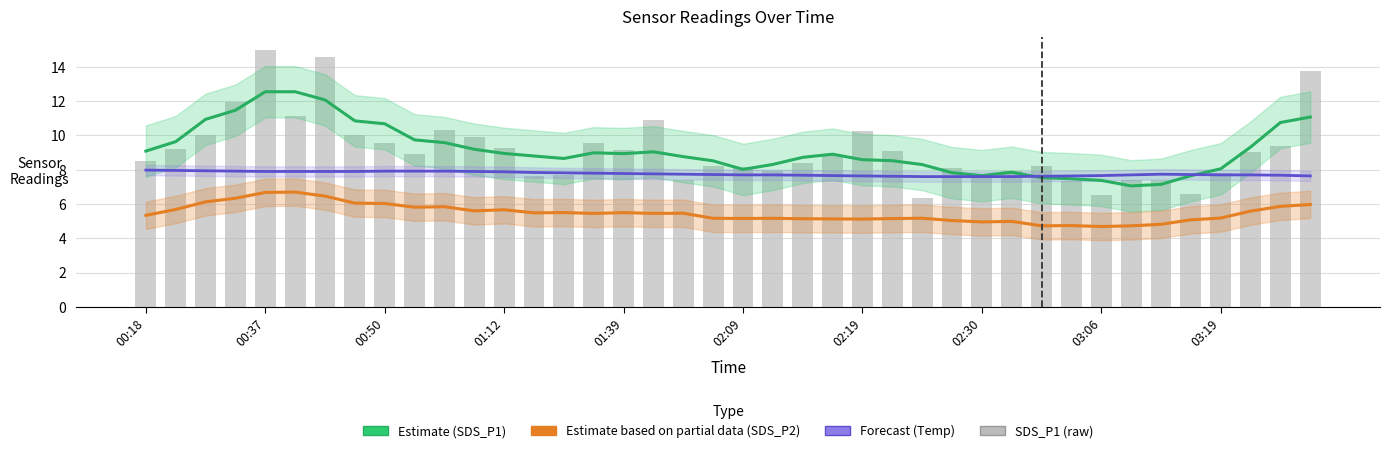

Is the value of Estimate based on partial data (SDS_P2) at 16 greater than the value of Estimate (SDS_P1) at 00:37?

No